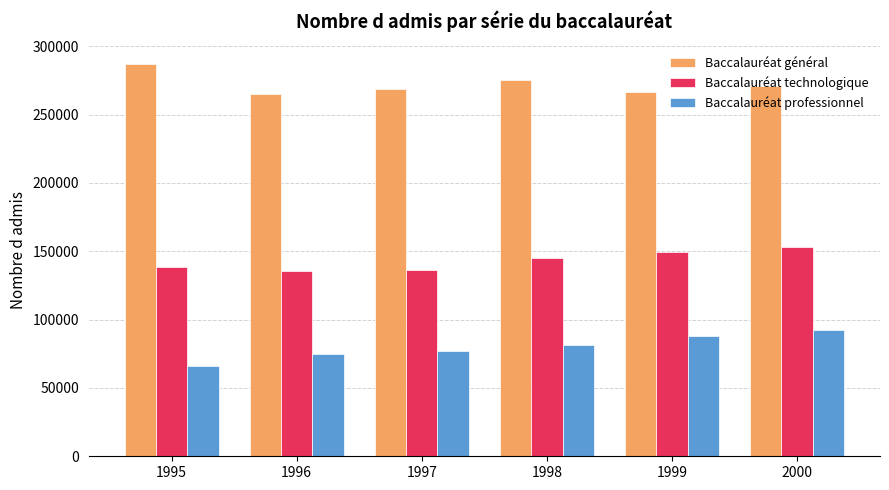

List the series in order of their peak value, lowest first.

Baccalauréat professionnel, Baccalauréat technologique, Baccalauréat général